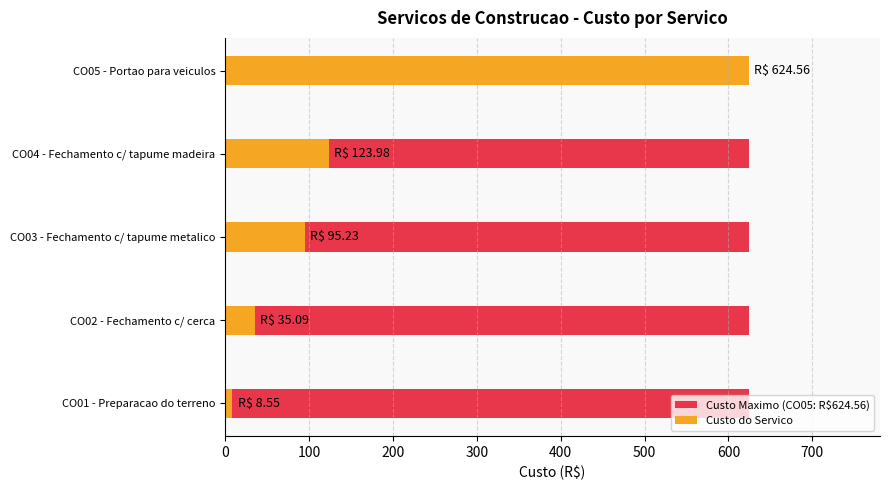

Count the number of data series in this chart.

2